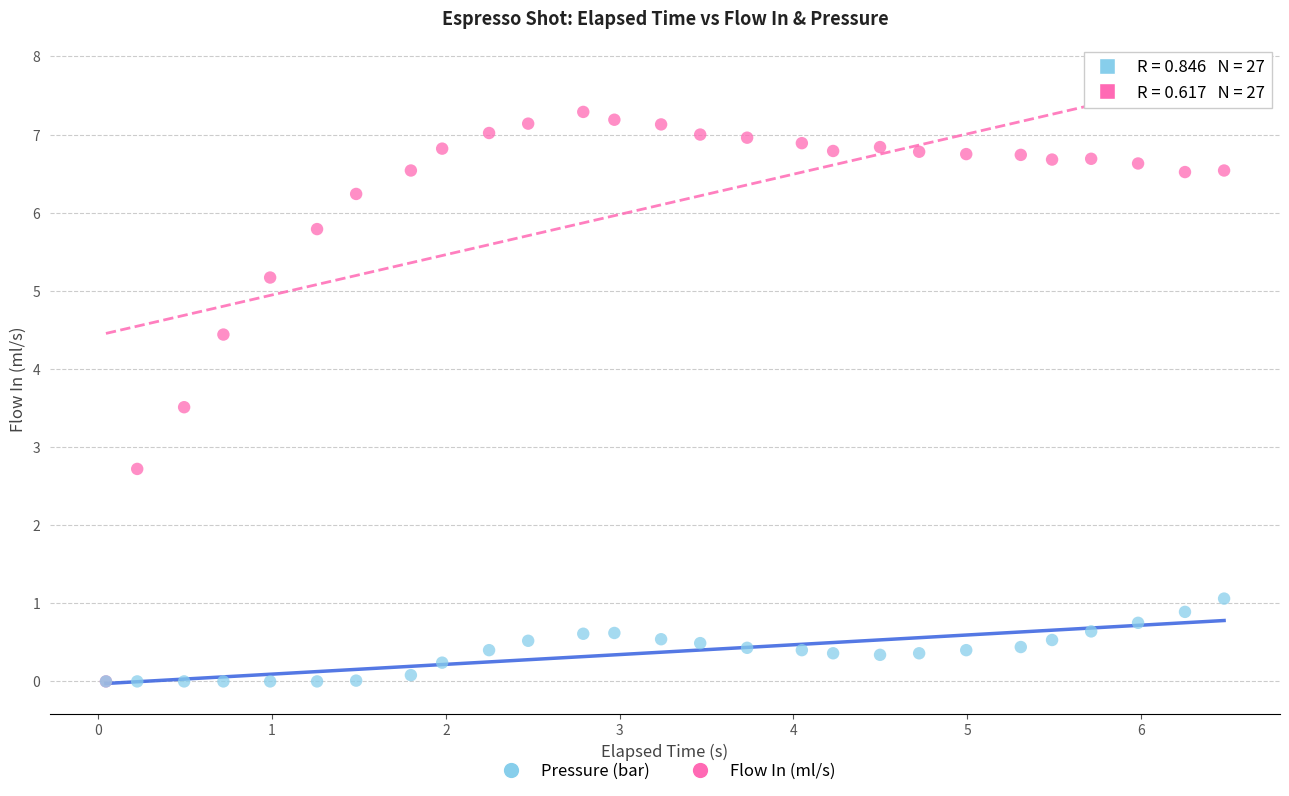

Across all series, what Y value is closest to 3?

2.7